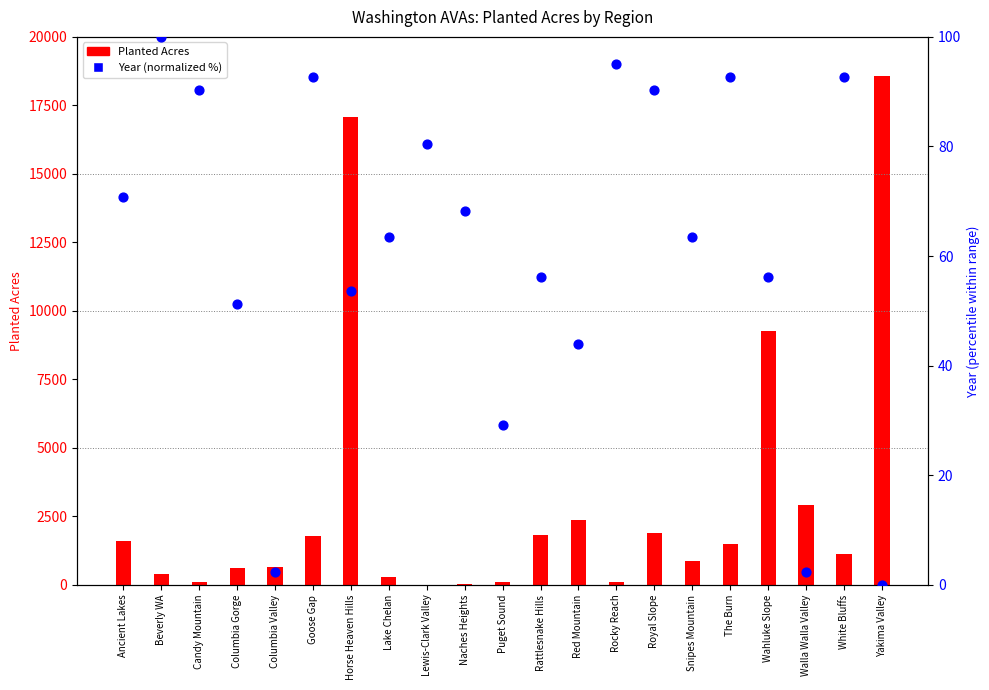

What are all the series names shown in the legend?

Planted Acres, Year (normalized %)